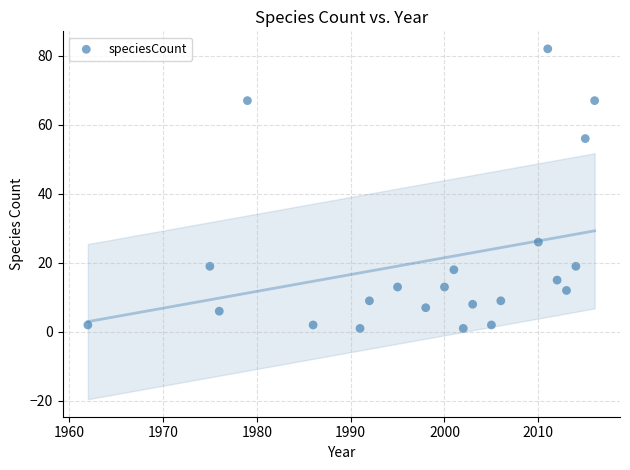

What is the range of Y values (max minus min)?

81